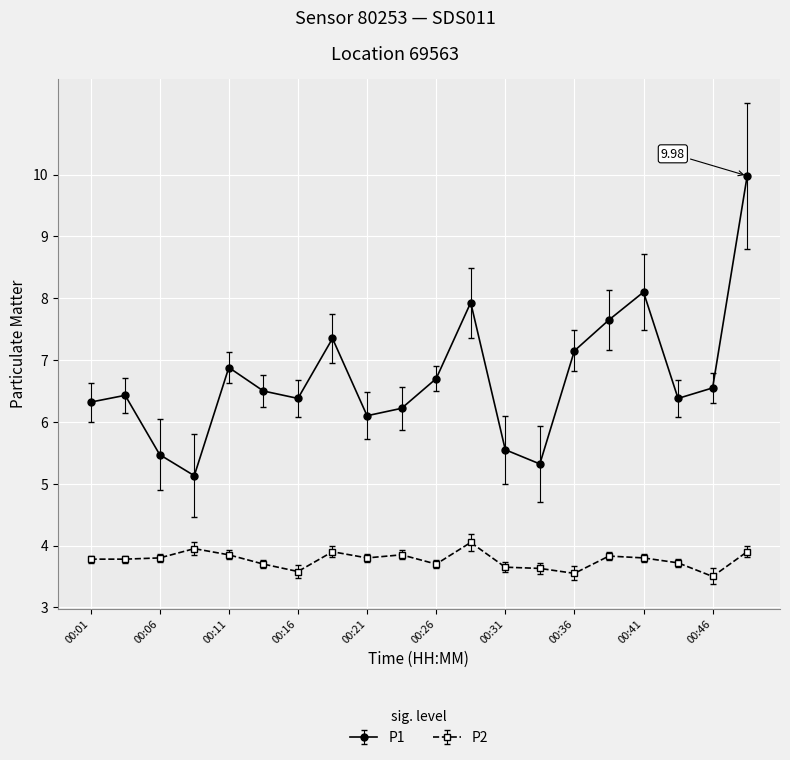

At how many categories does at least one series exceed 9?

1